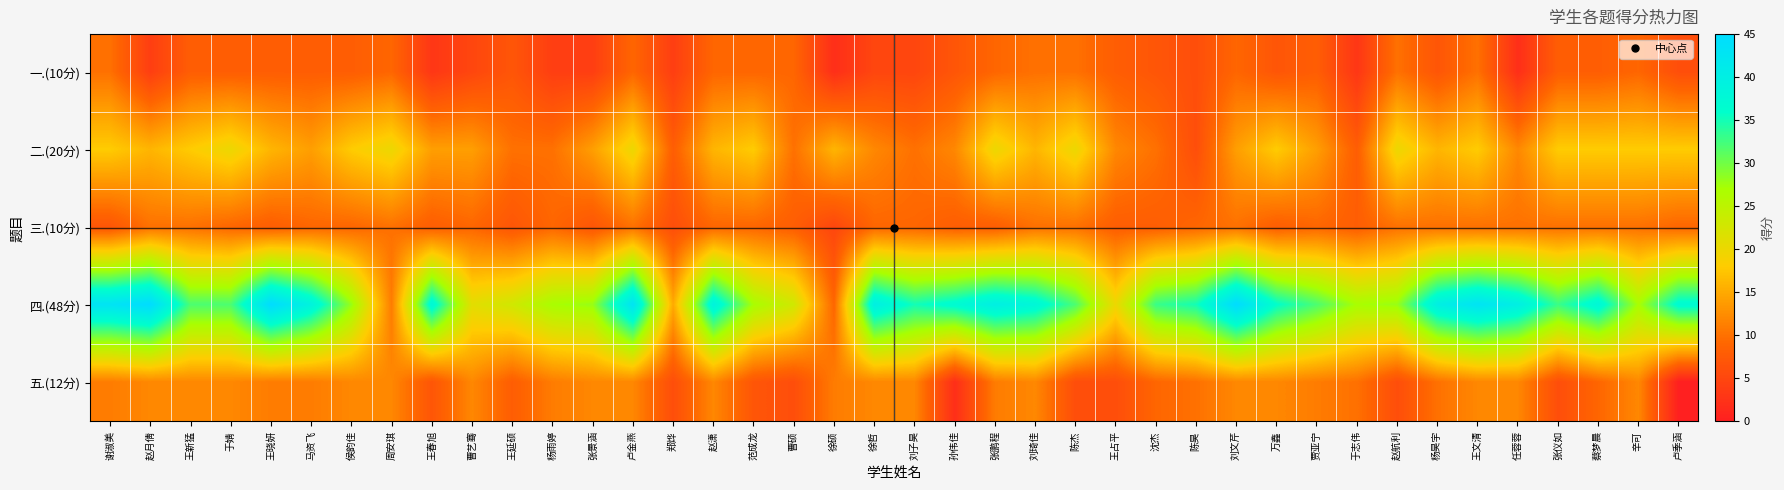

Between 陈昊 and 马资飞, which is larger?

马资飞